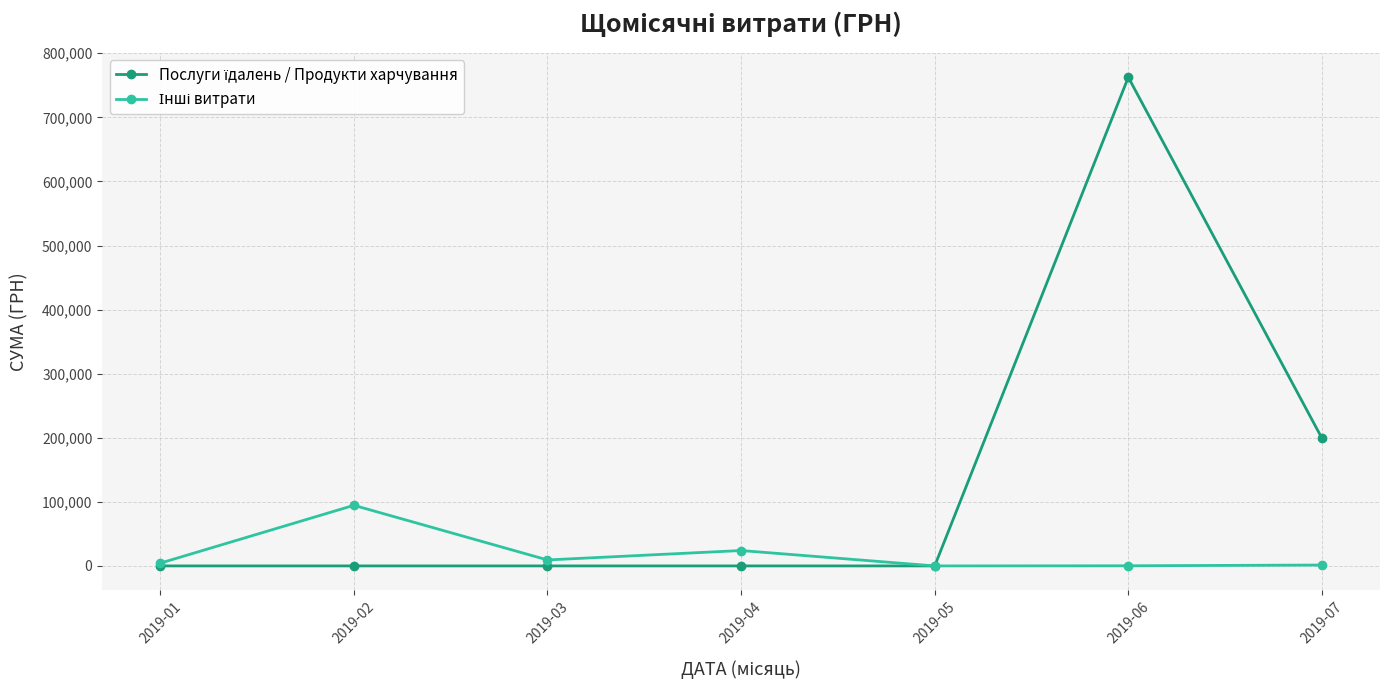

At which category is the sum across all series the highest?

2019-06